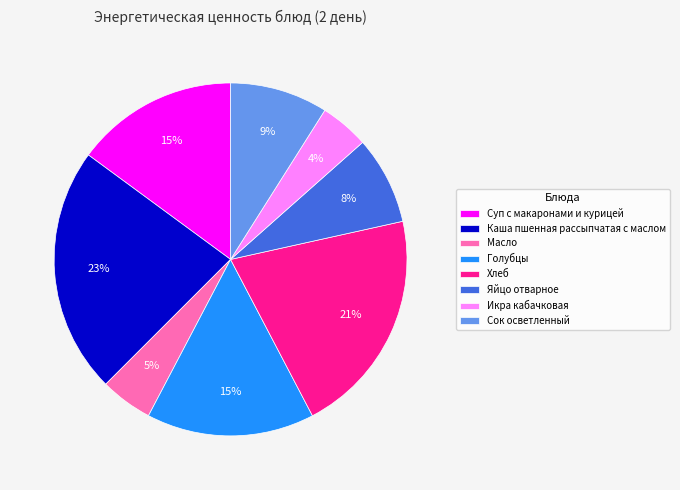

To the nearest percent, what percentage of the pie is Сок осветленный?

9%